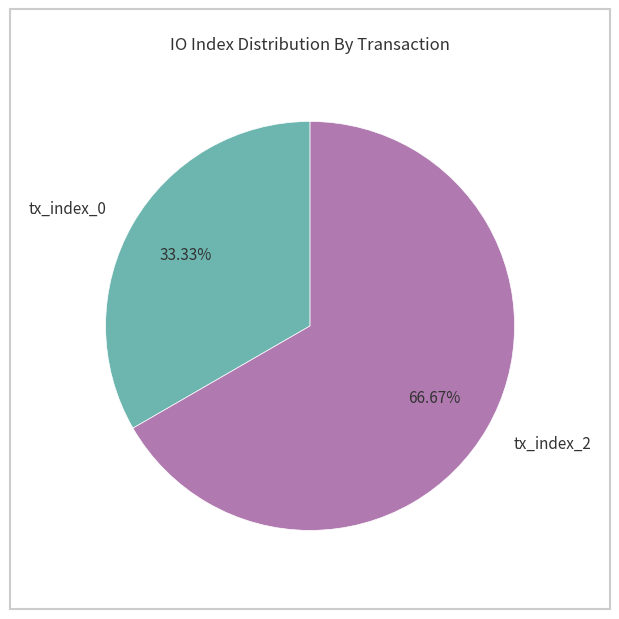

To the nearest percent, what is the combined percentage of tx_index_2 and tx_index_0?

100%